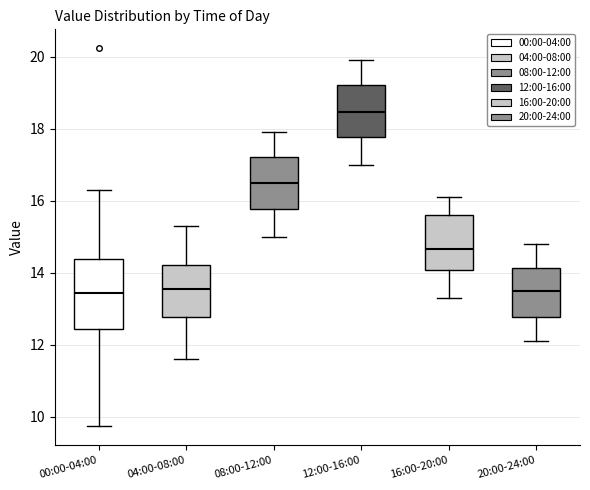

Where does the median line of the box for 20:00-24:00 sit on the y-axis? The values are not printed on the chart, so give them approximately, as read against the axis.

13.6